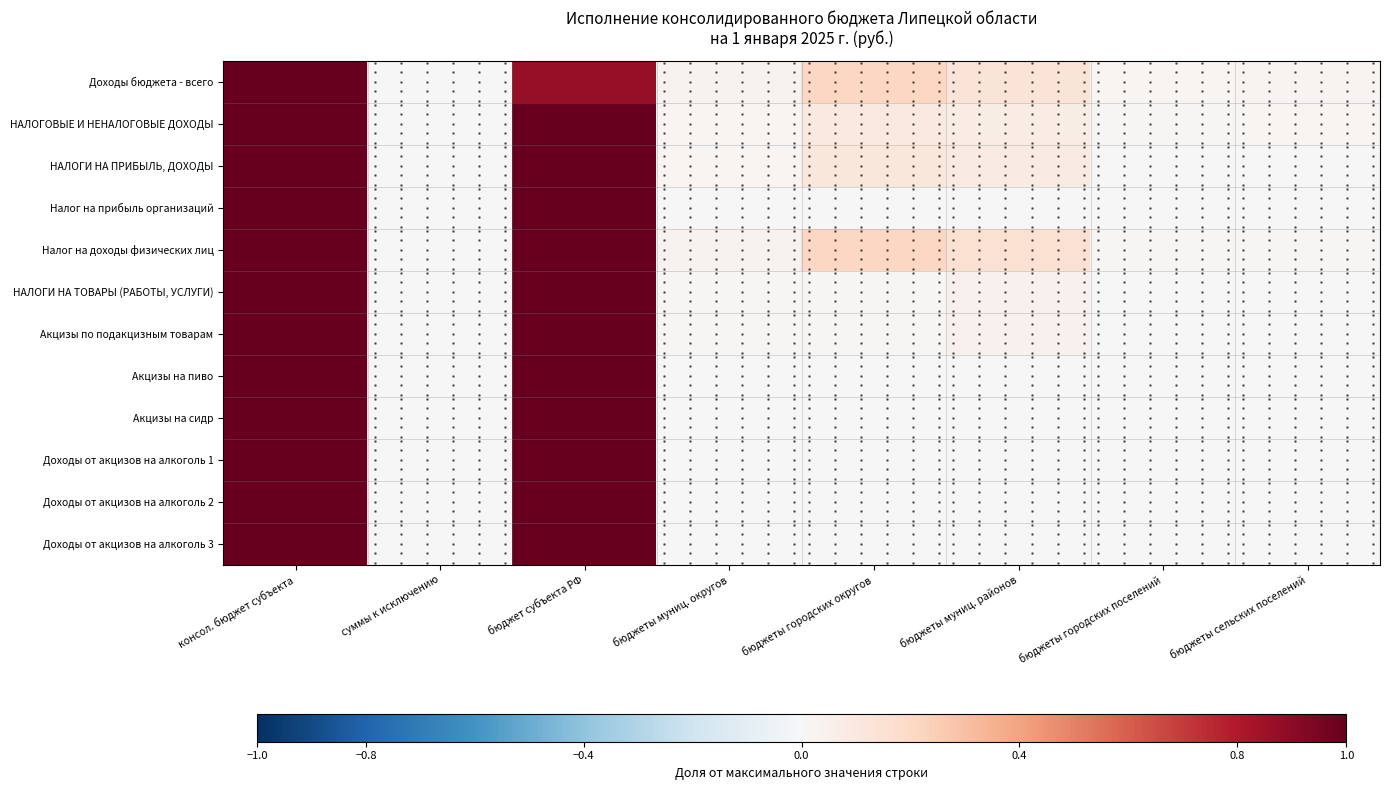

What is the total value across all series at бюджет субъекта РФ?

11.9